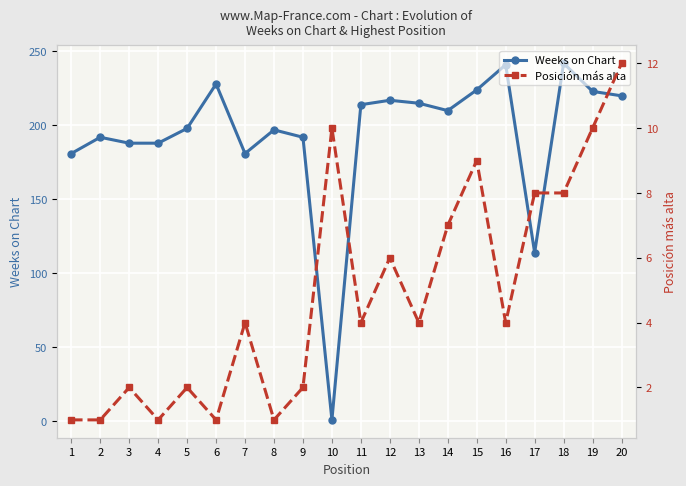

What is the difference between the second highest and second lowest values in the Weeks on Chart series?

127